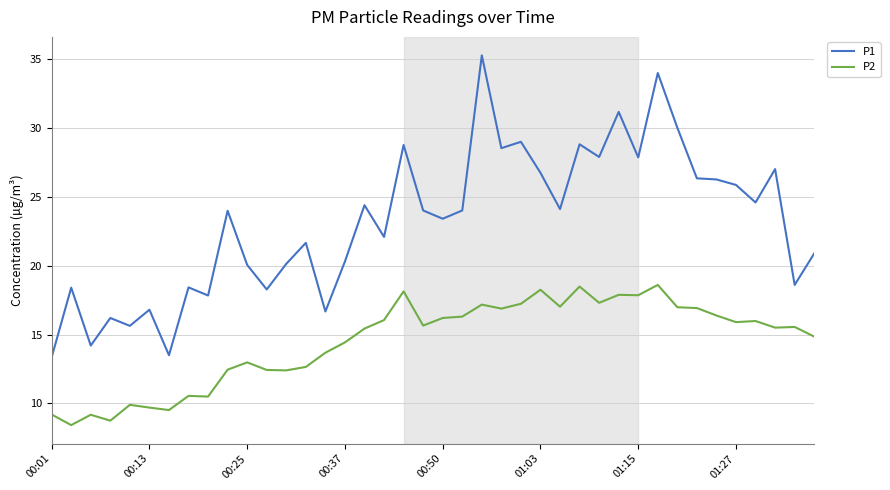

Which series has the largest total across all categories?

P1